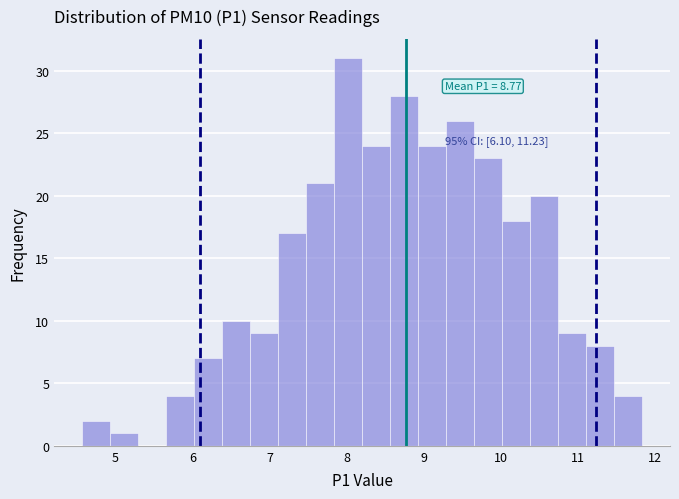

Read against the x-axis, roughly where is the centre of the tallest bar?

8.0